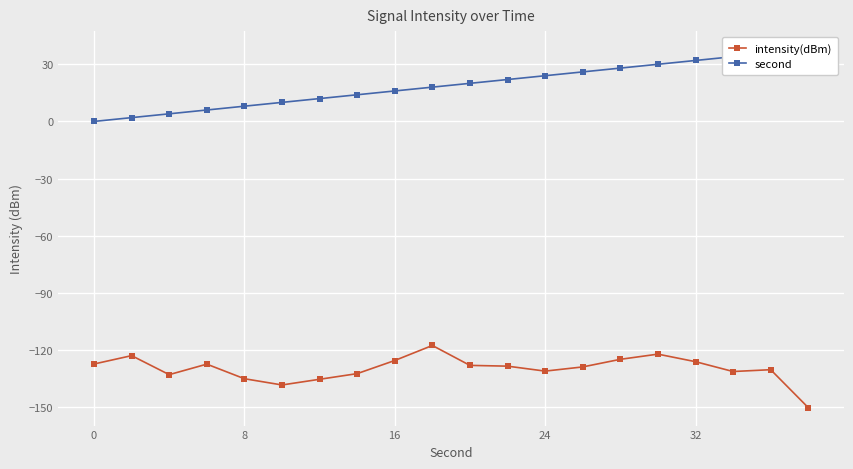

True or false: intensity(dBm) has a value of -180.6 at 0.

False